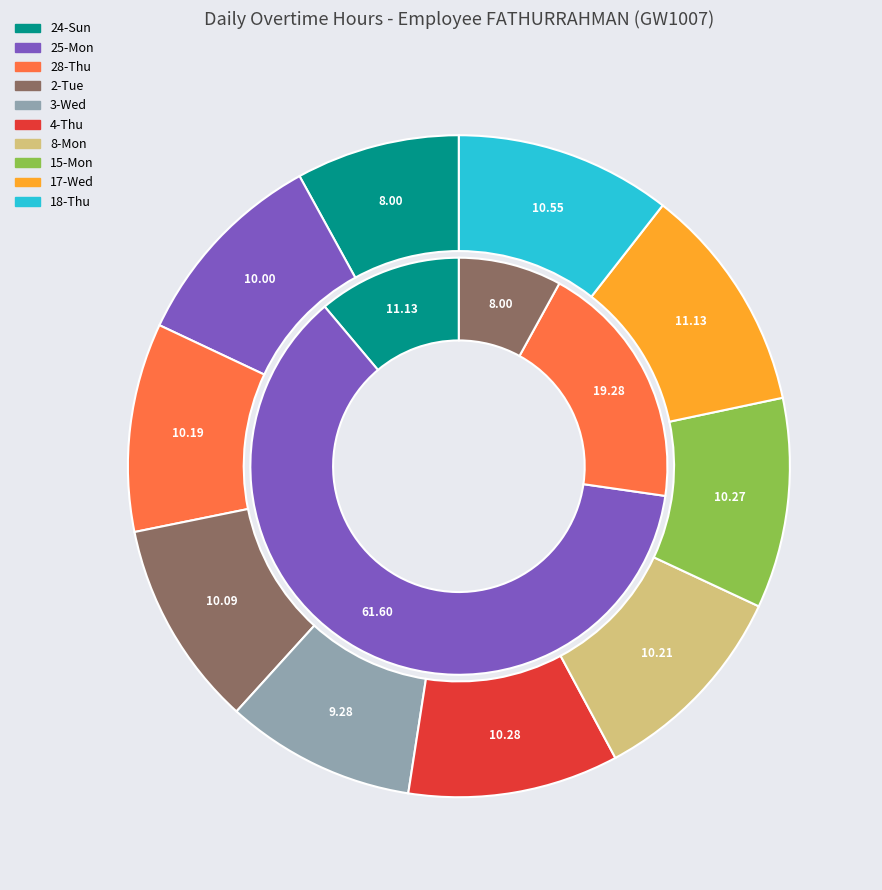

Does 2-Tue represent more than half of the total?

No